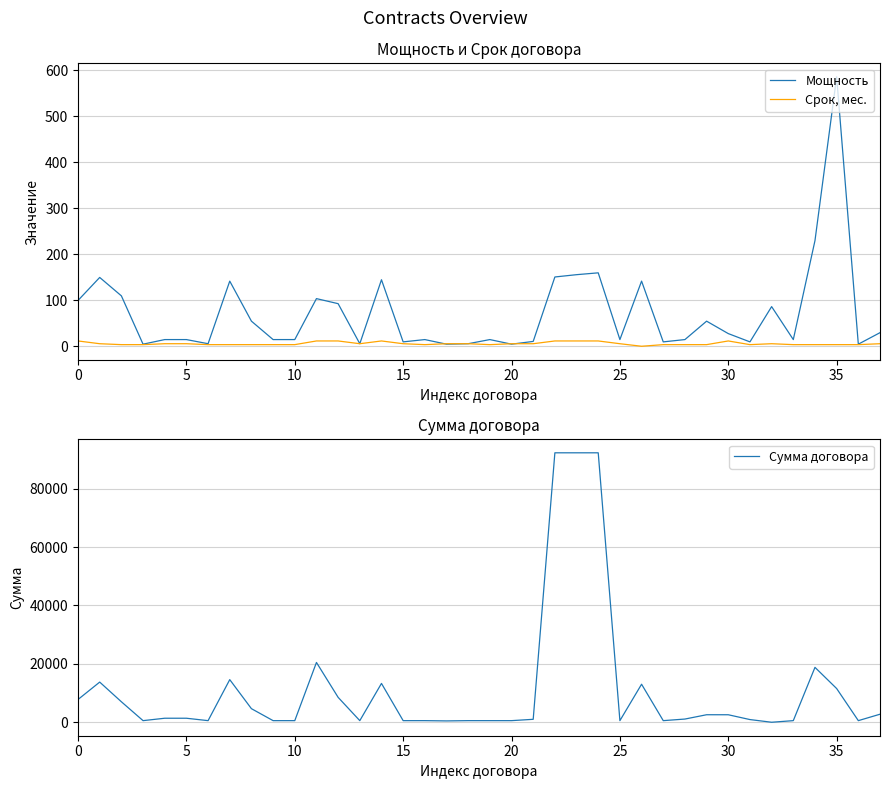

Reading left to right, extract all data points from this chart.

Мощность: 100.0	150.0	110.0	5.0	15.0	15.0	6.0	142.0	55.0	15.0	15.0	104.0	93.0	6.0	145.0	10.0	15.0	5.0	6.0	15.0	5.0	11.0	151.0	156.0	160.0	15.0	142.0	10.0	15.0	55.0	28.0	10.0	86.6	15.0	230.0	585.9	5.0	30.0
Срок, мес.: 12.0	6.0	4.0	4.0	6.0	6.0	4.0	4.0	4.0	4.0	4.0	12.0	12.0	6.0	12.0	6.0	4.0	6.0	6.0	4.0	6.0	6.0	12.0	12.0	12.0	6.0	0.5	4.0	4.0	4.0	12.0	4.0	6.0	4.0	4.0	4.0	4.0	6.0
Сумма договора: 7795.4	13756.7	7015.8	550.0	1375.7	1375.7	550.0	14599.2	4649.8	550.0	550.0	20485.3	8529.1	550.0	13298.1	550.0	550.0	458.6	550.0	550.0	550.0	1008.8	92295.9	92295.9	92295.9	550.0	13023.0	550.0	1096.0	2572.5	2567.9	917.1	0.0	550.0	18800.8	11546.4	550.0	2751.3